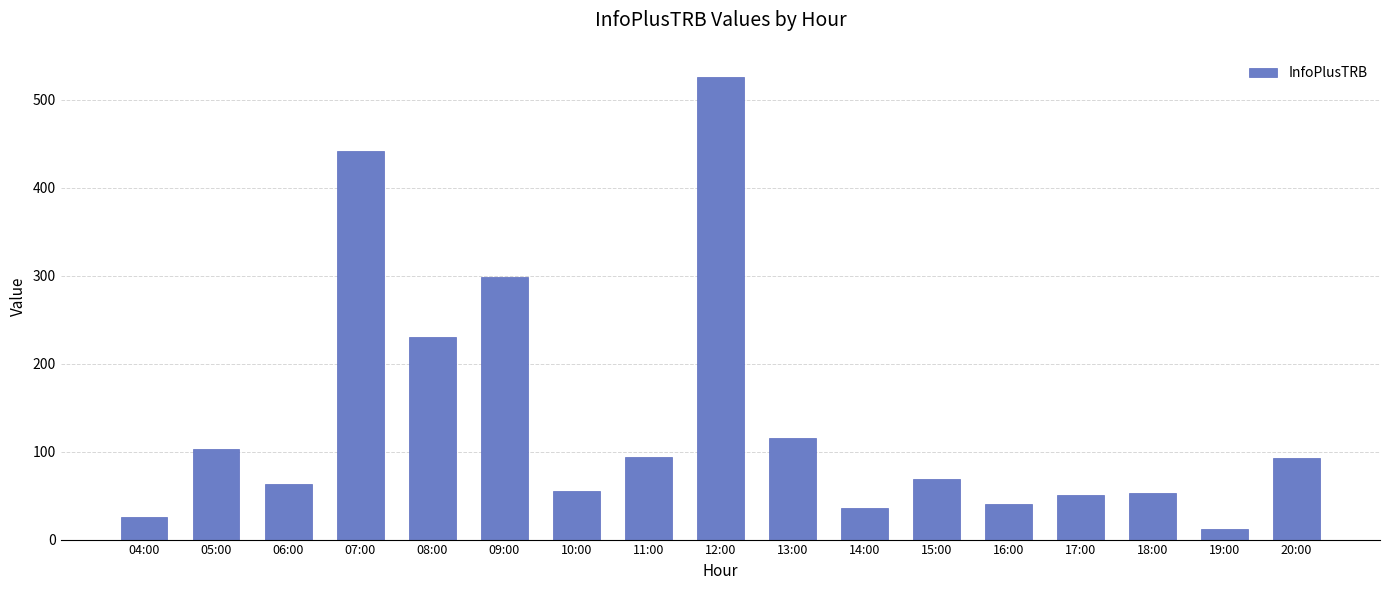

Where does the data first go above 69?

05:00